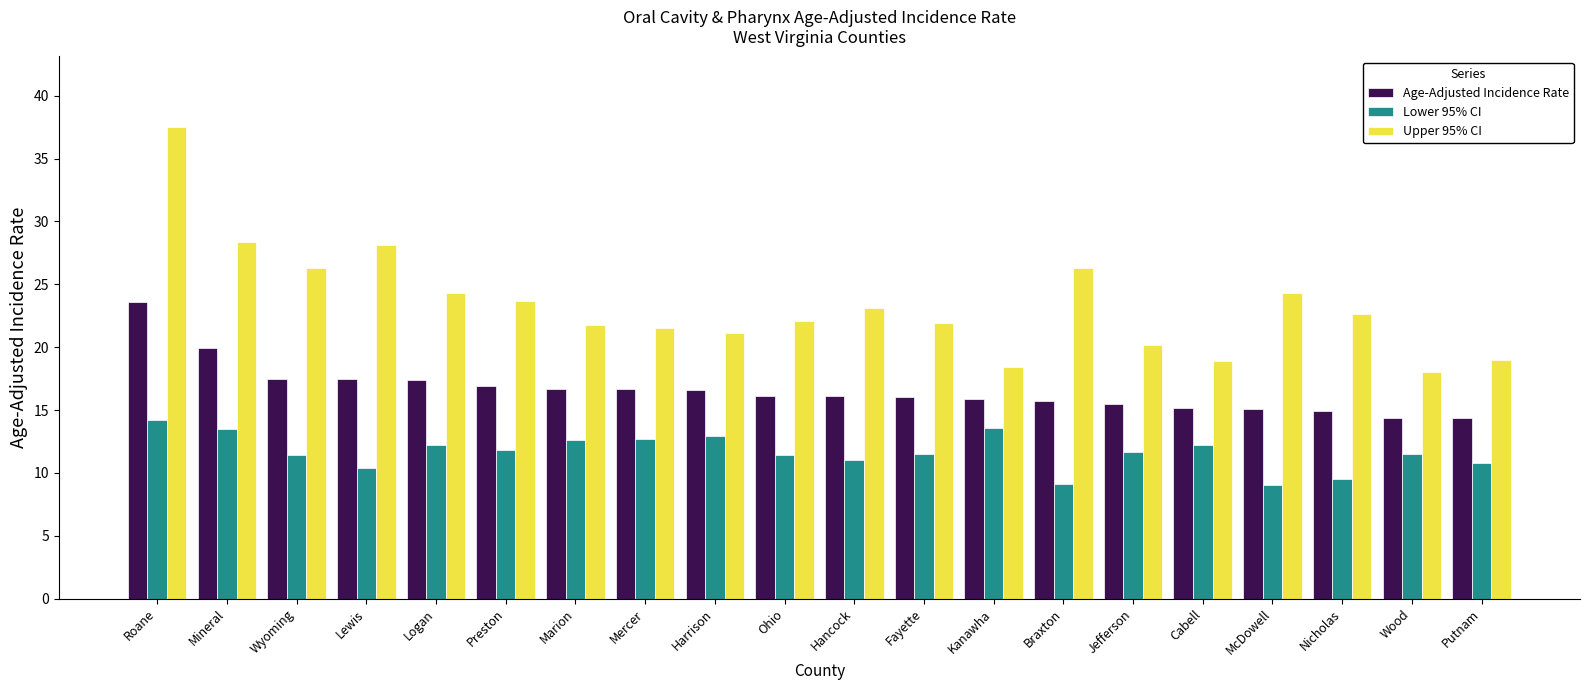

What is the maximum value for Age-Adjusted Incidence Rate?

23.6